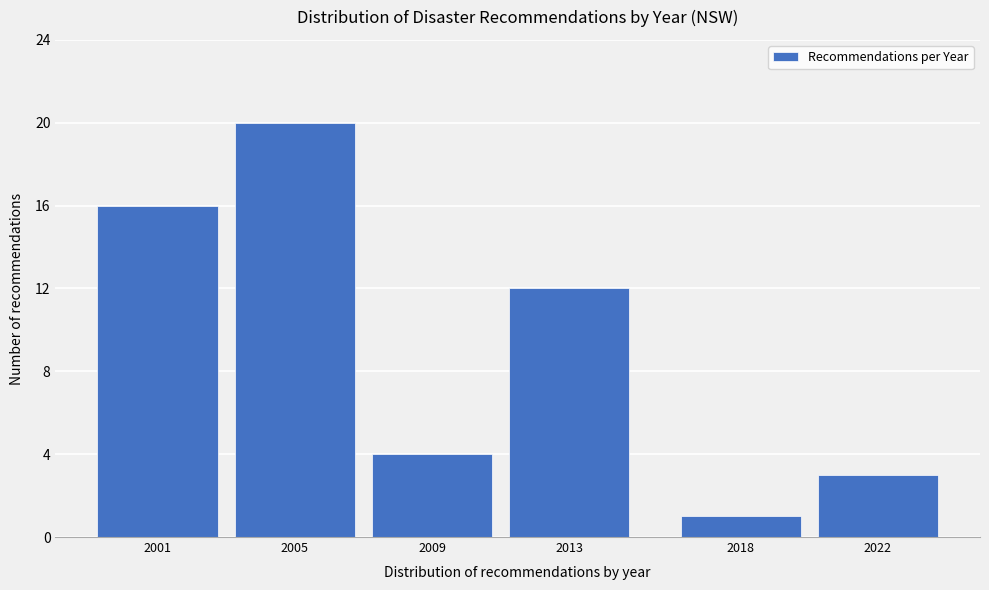

Reading left to right, transcribe all the data shown in this chart.

16	20	4	12	1	3